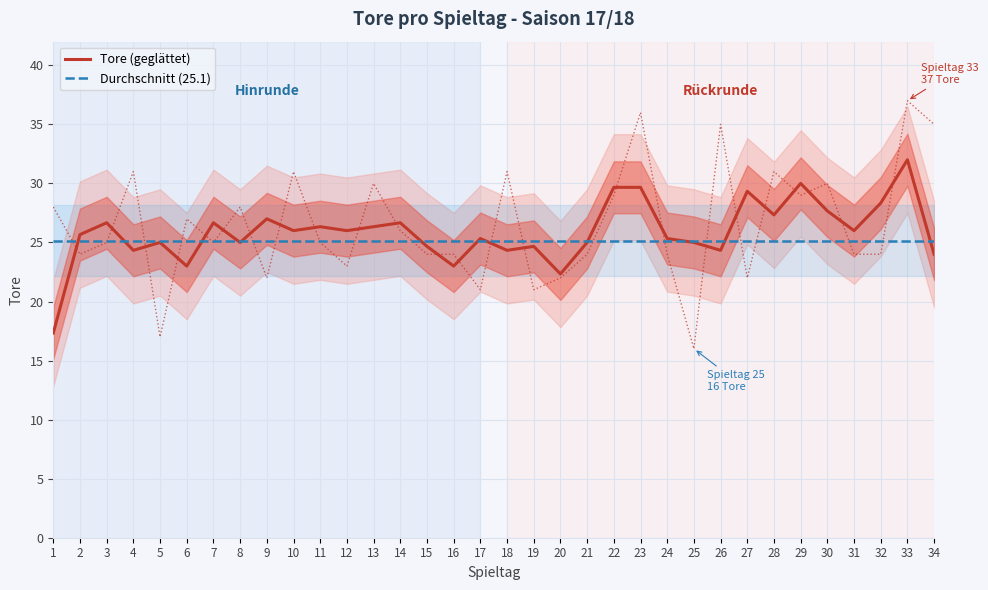

Where does the Tore (geglättet) series first go above 25?

2